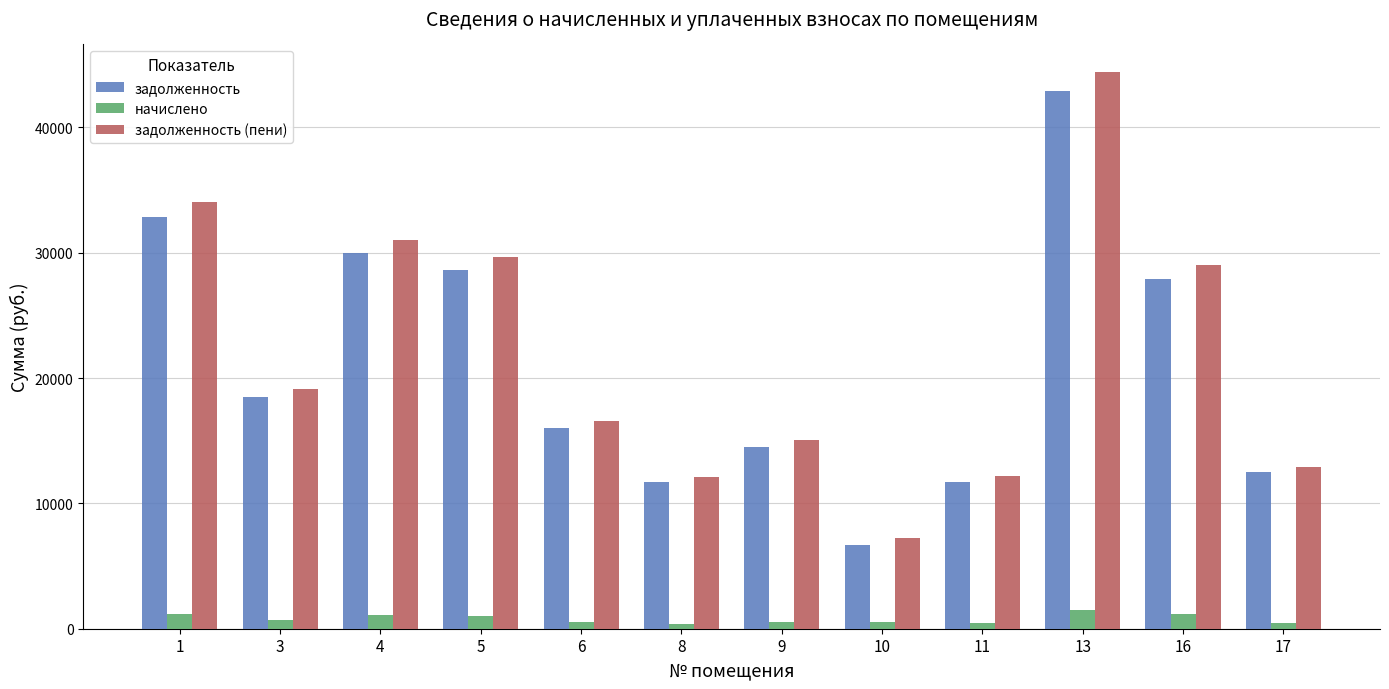

What is the maximum value for задолженность (пени)?

44391.2